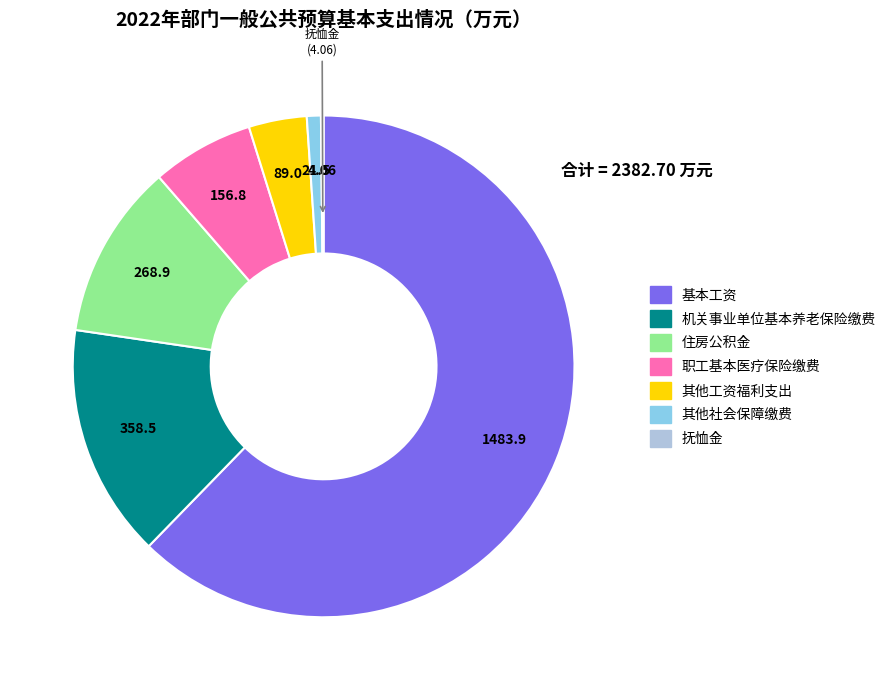

Which slice represents more than half of the pie?

基本工资